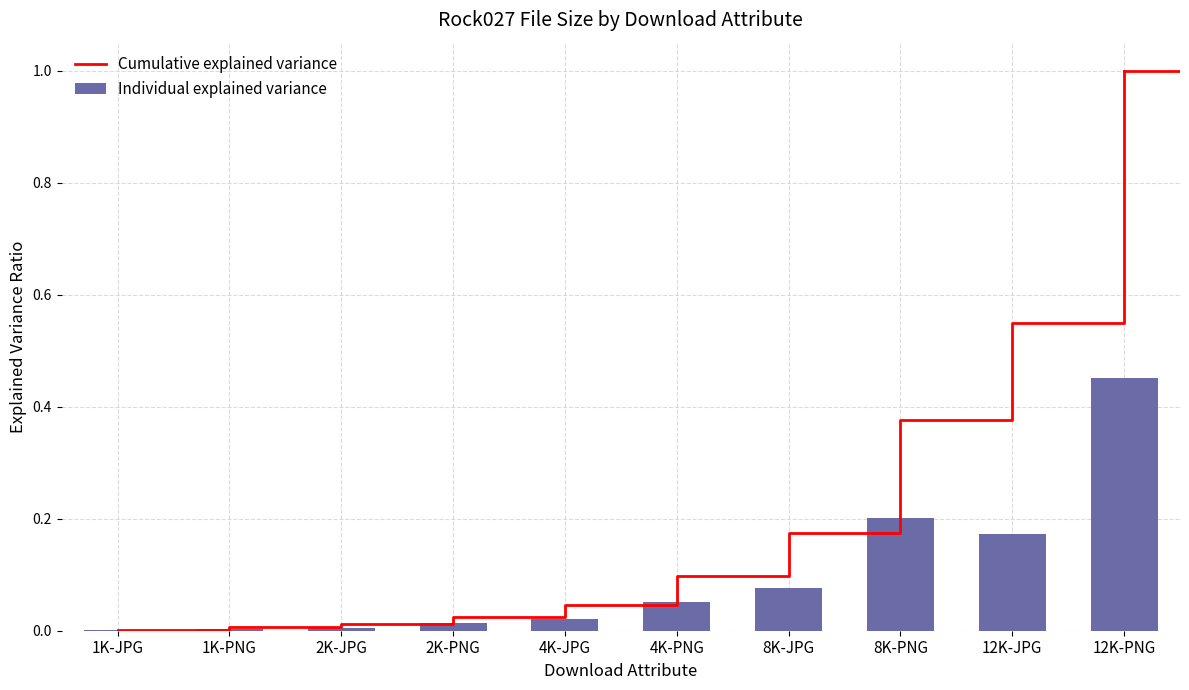

Rank the categories by Cumulative explained variance value from lowest to highest.

1K-JPG, 1K-PNG, 2K-JPG, 2K-PNG, 4K-JPG, 4K-PNG, 8K-JPG, 8K-PNG, 12K-JPG, 12K-PNG